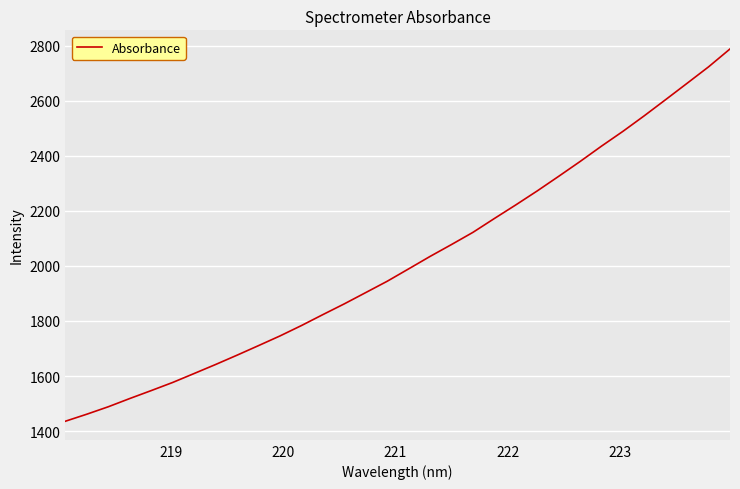

What is the difference between the maximum and minimum values?

1351.9